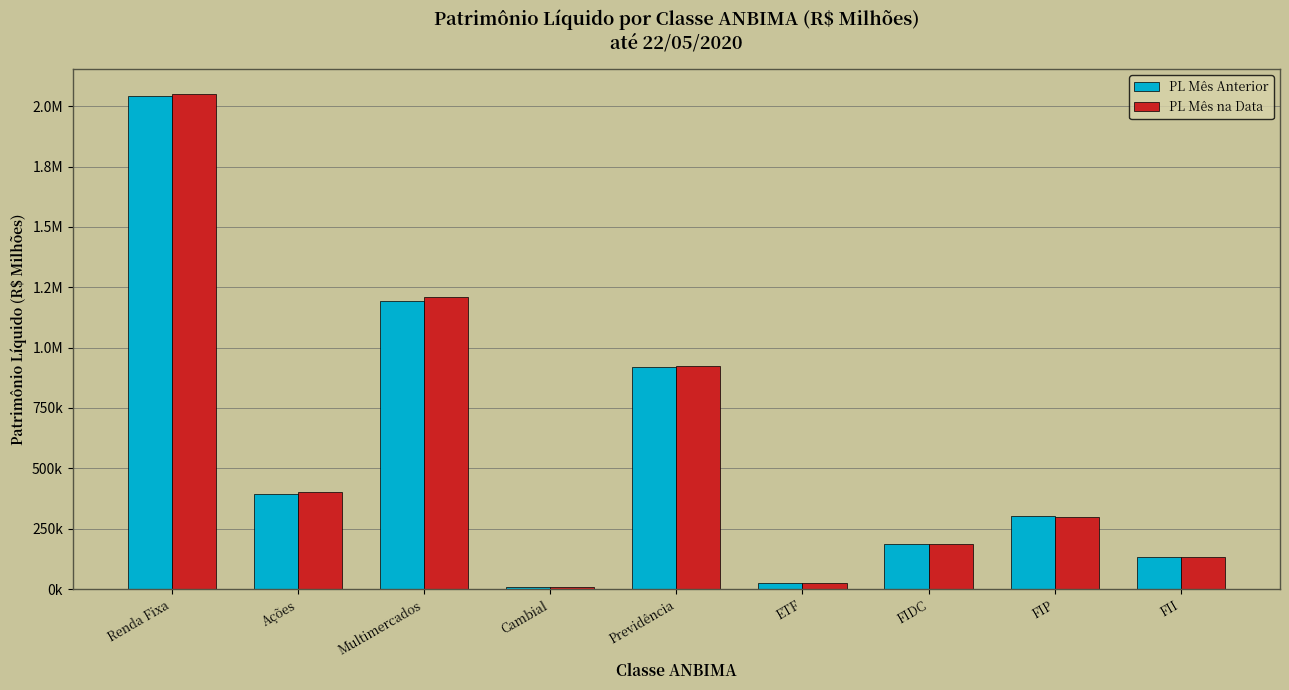

Which series has the largest total across all categories?

PL Mês na Data